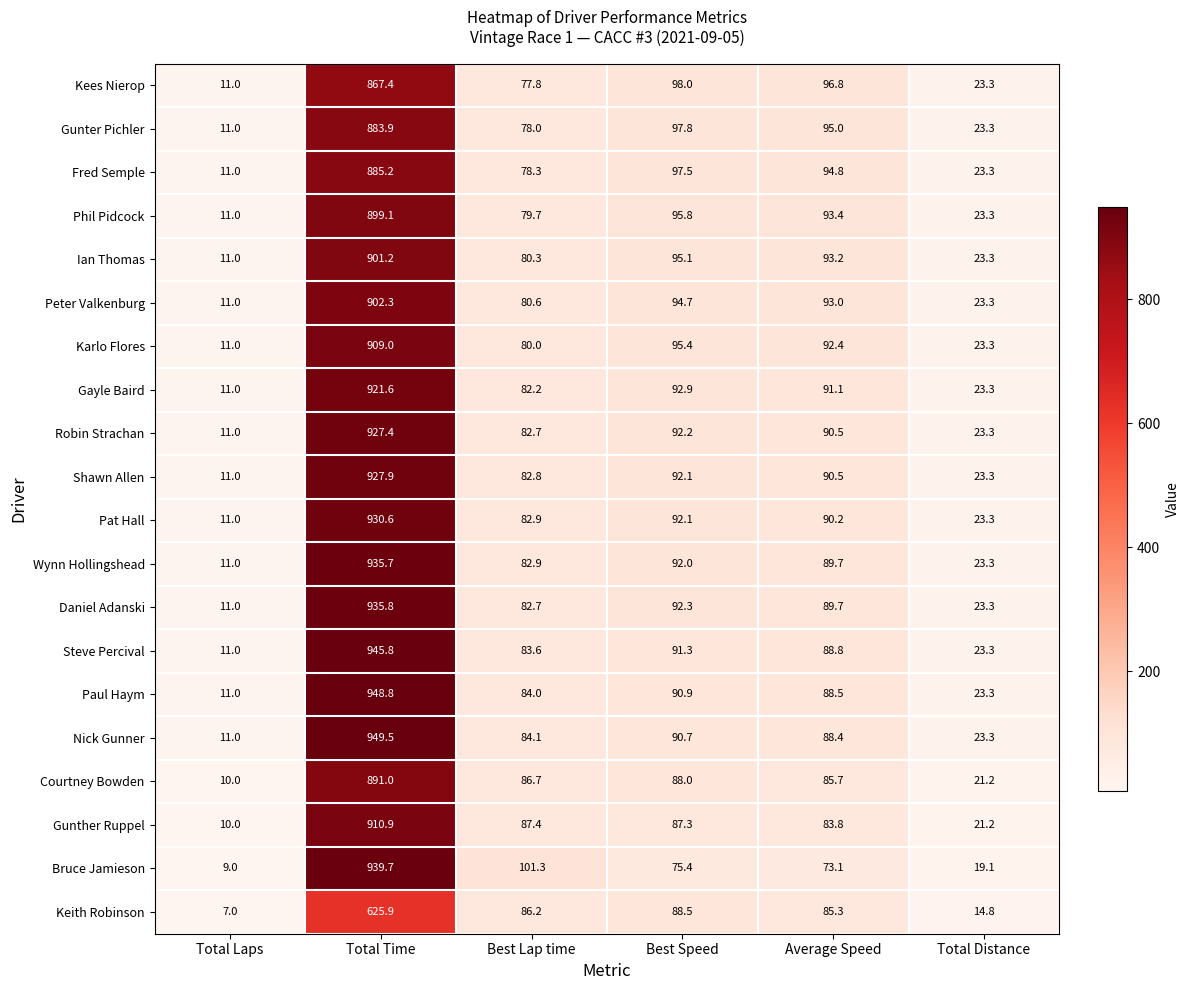

Which series has the largest total across all categories?

Nick Gunner